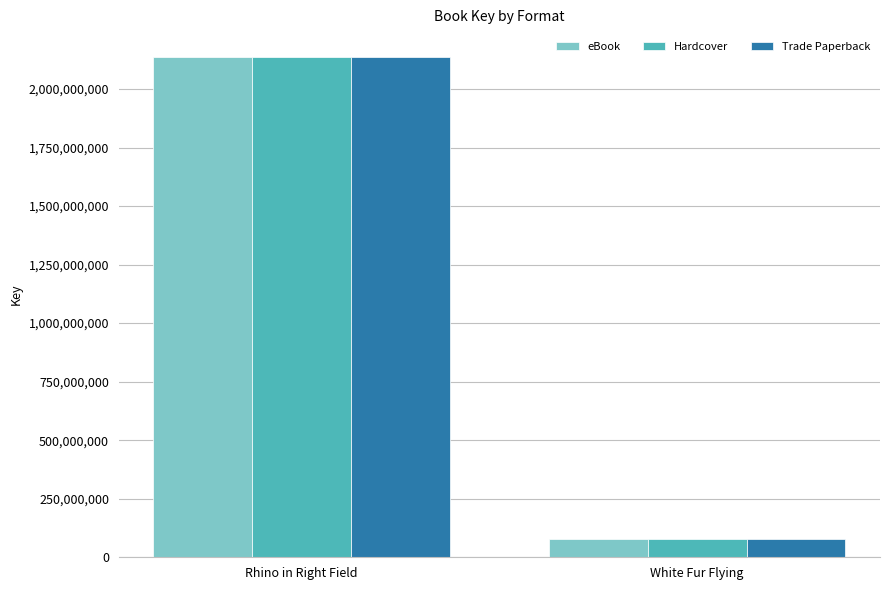

What is the label of the 2nd bar from the right?

Rhino in Right Field